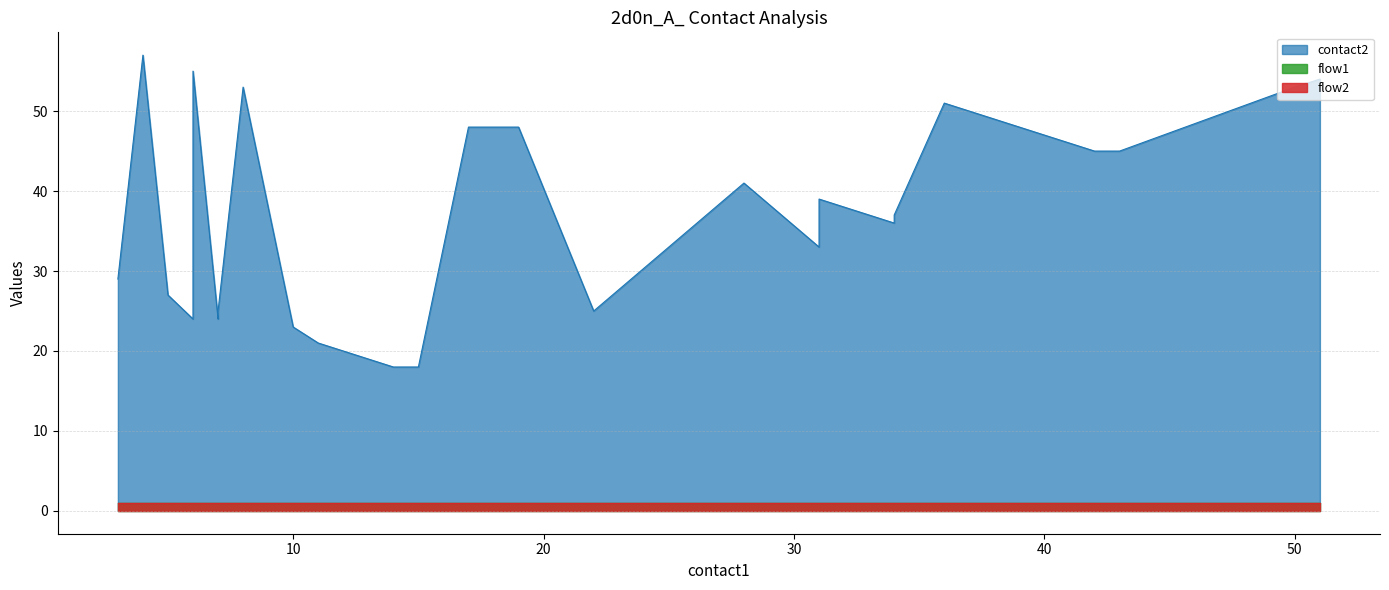

True or false: contact2 and flow2 cross at least once.

False